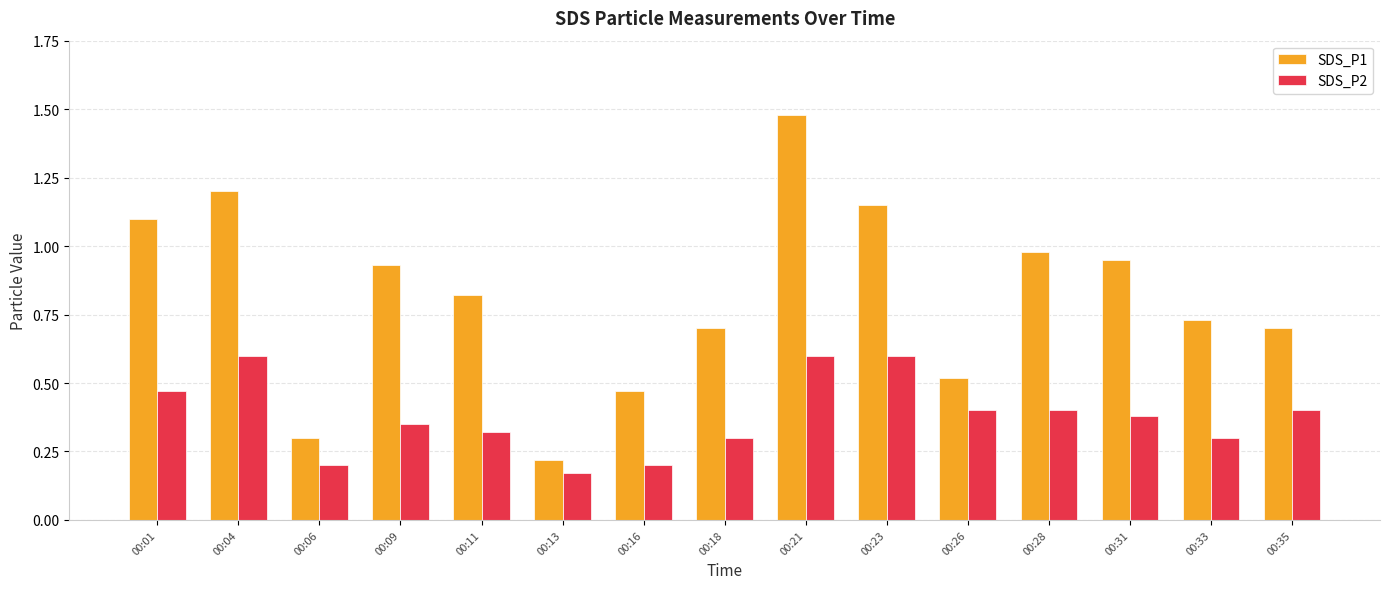

What is the difference between the highest and lowest values at 00:09?

0.6